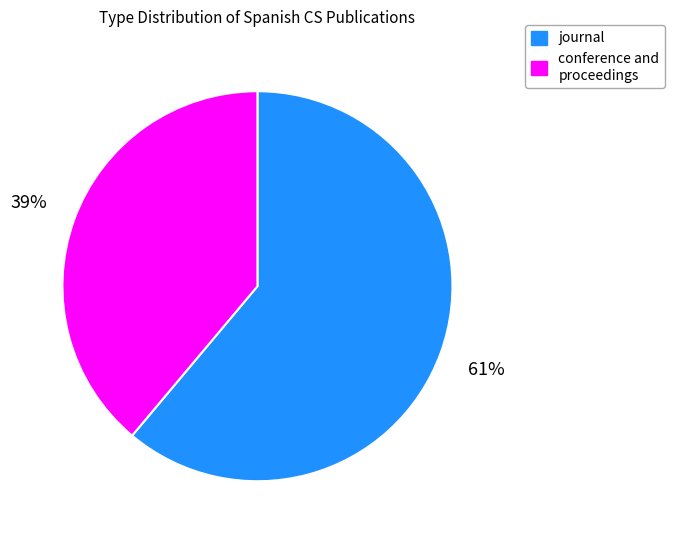

To the nearest percent, what is the difference between the largest and smallest slice percentages?

22%